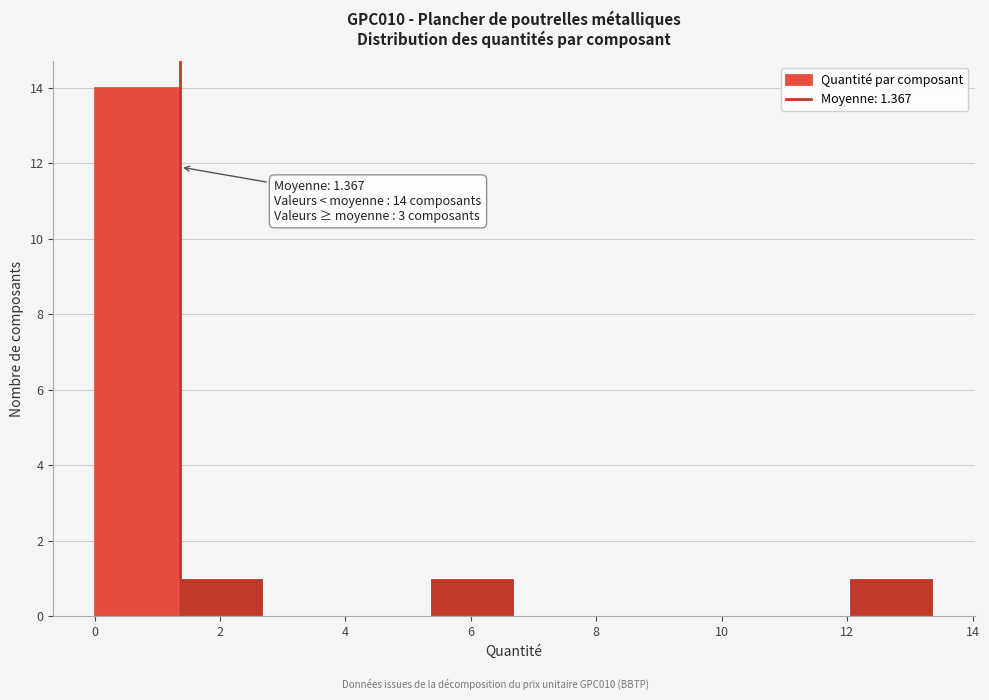

Over which range of the x-axis is the bar tallest?

0.0 to 1.4